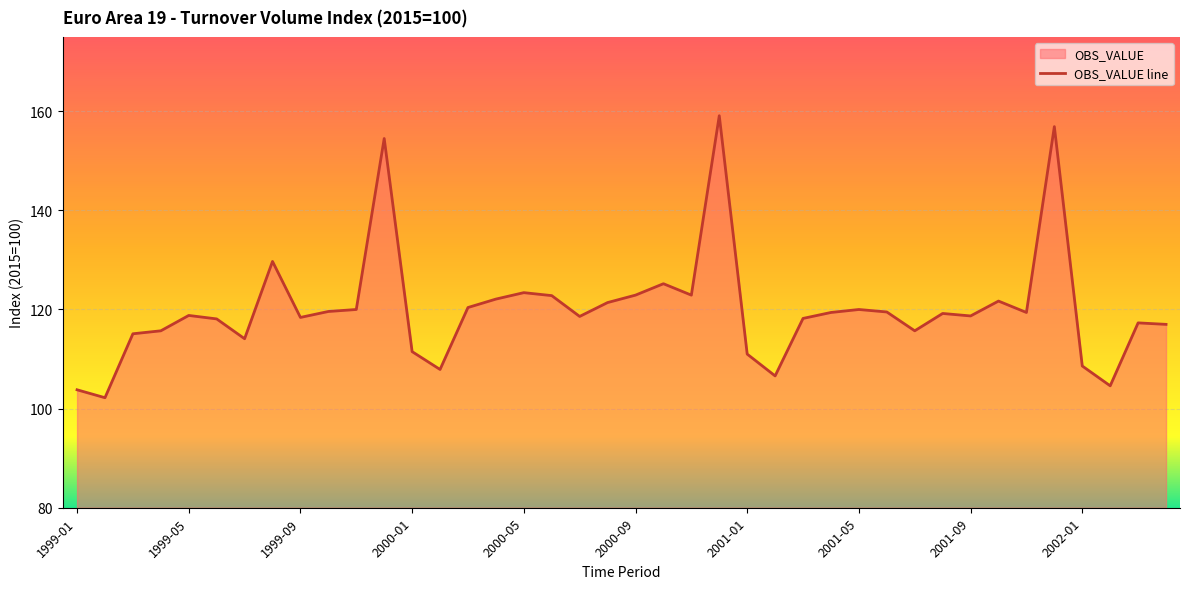

What is the greatest value displayed?

159.1